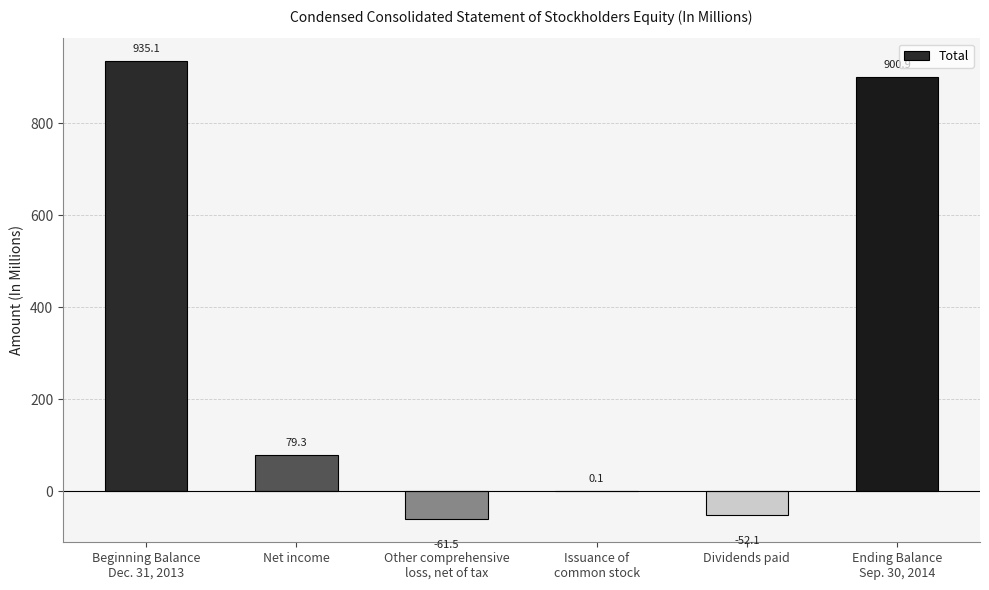

Count the number of values greater than 79.

3